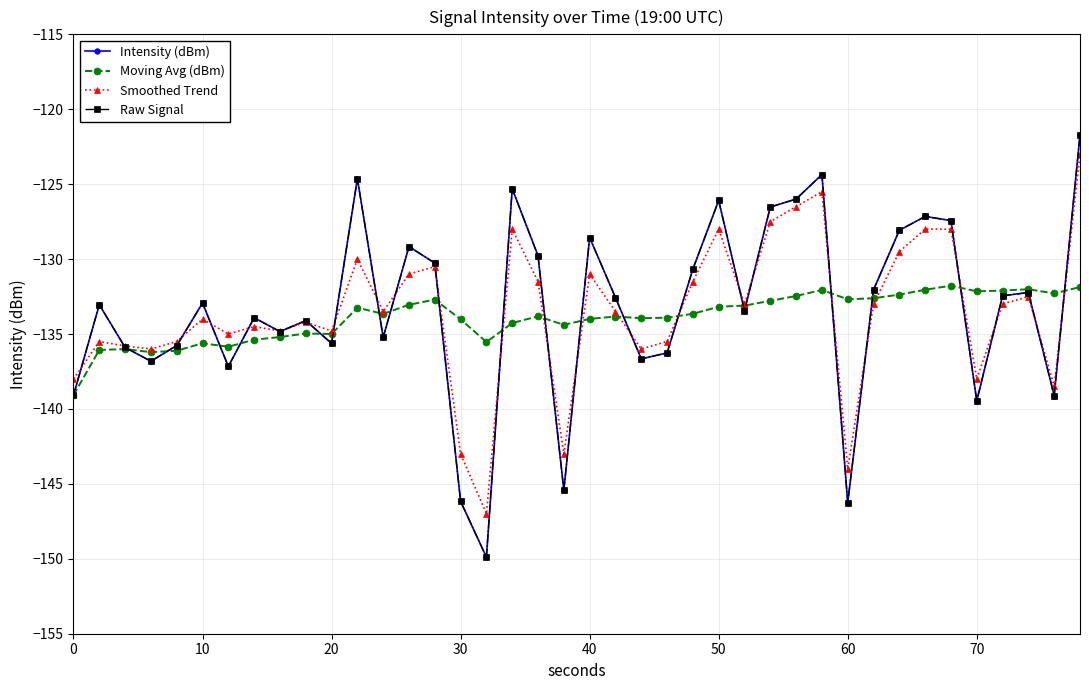

Is this an area chart (filled region under the line)?

No